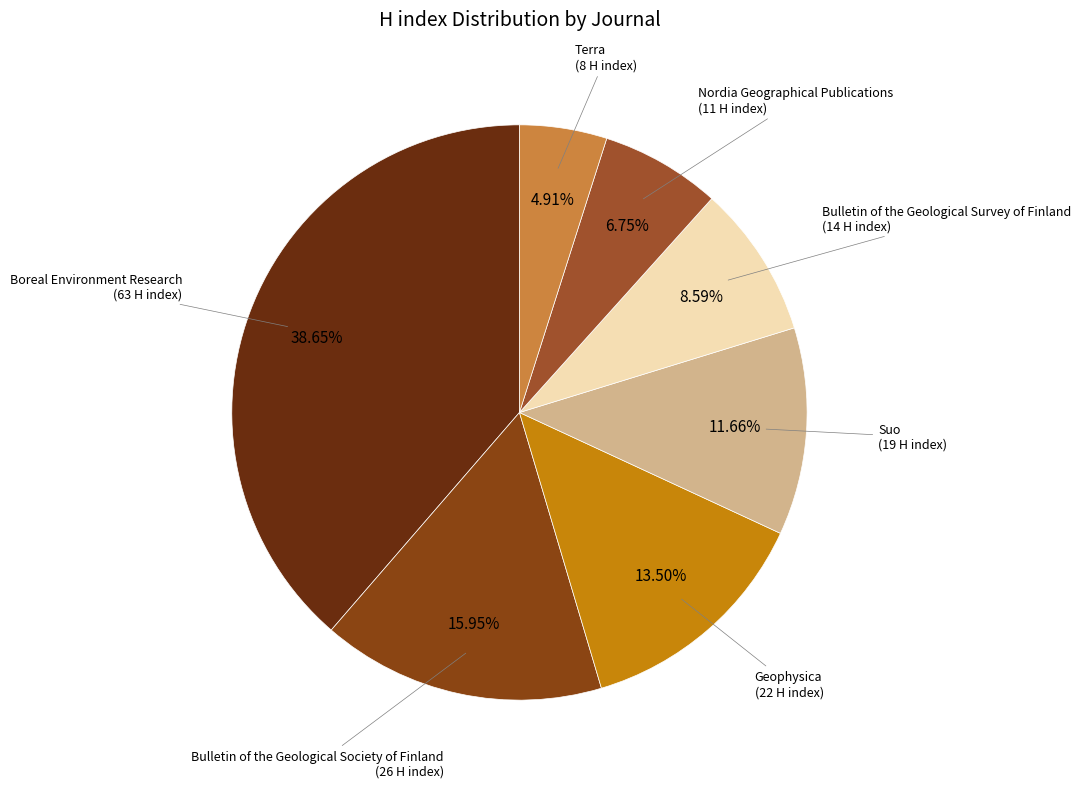

Which slice is the smallest?

Terra